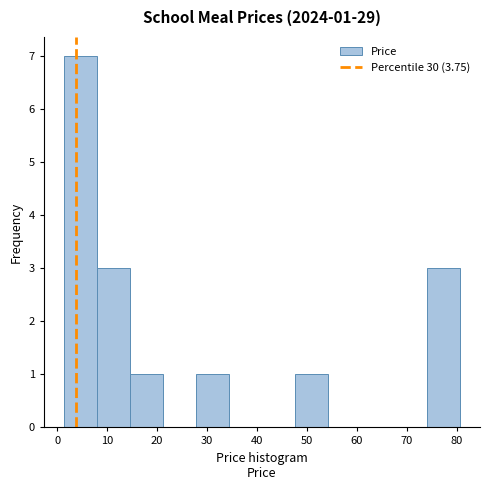

Over which range of the x-axis is the bar tallest?

1 to 8